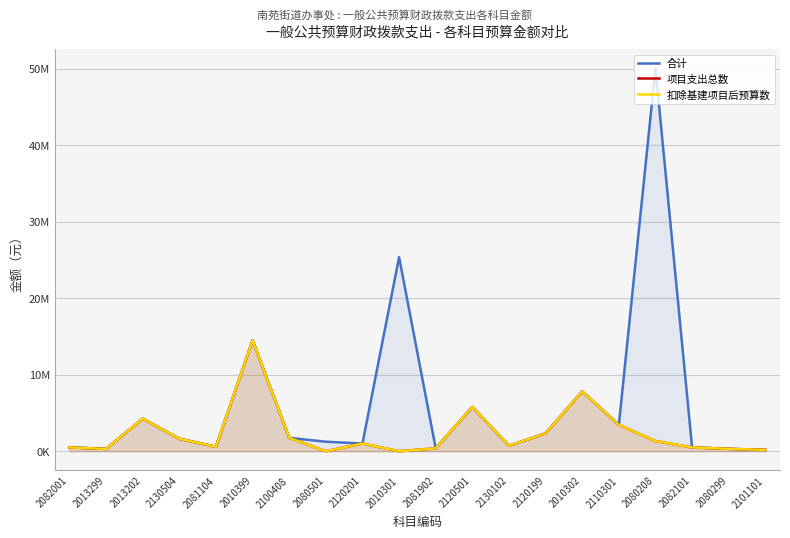

How many data points does each series have?

20